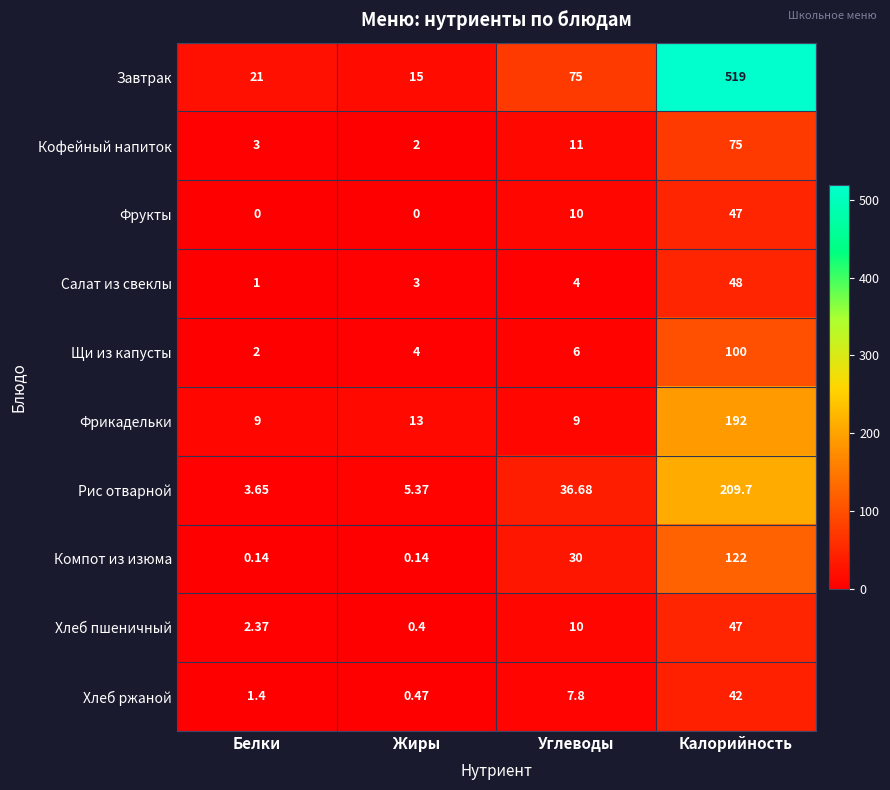

Is the value of Фрукты at Углеводы greater than the value of Хлеб ржаной at Белки?

Yes